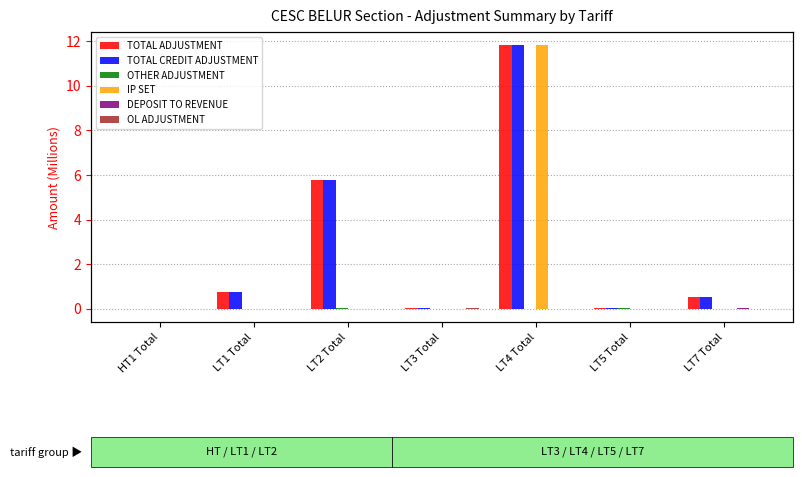

How many values in OL ADJUSTMENT are above zero?

1